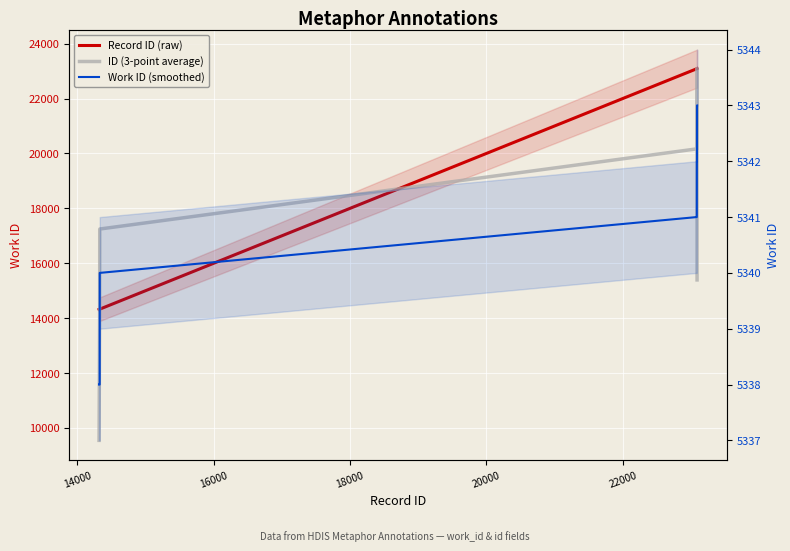

What is the spread (max minus min) of values at 14000?

8989.0